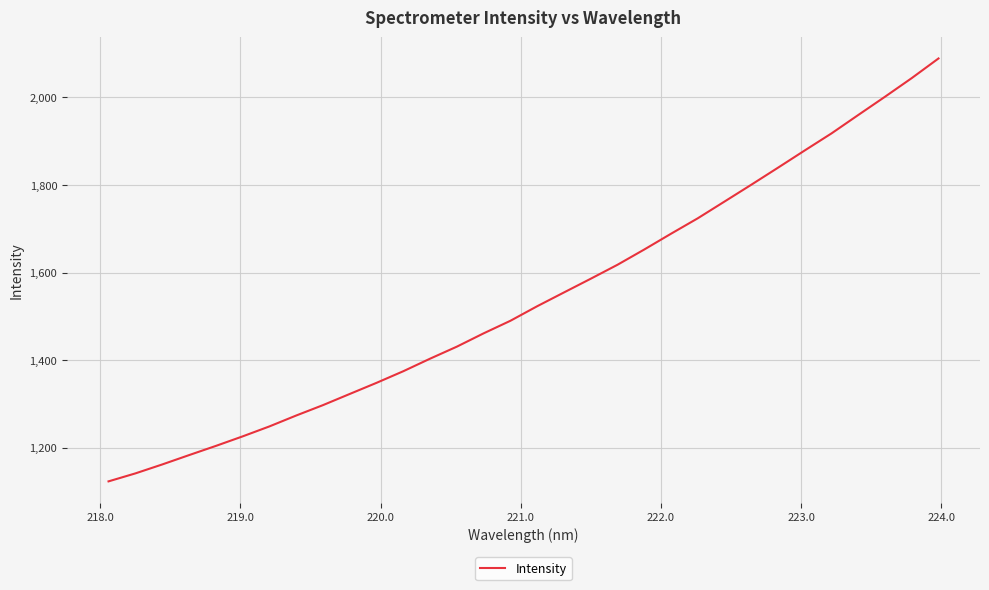

What is the average value?

1541.5